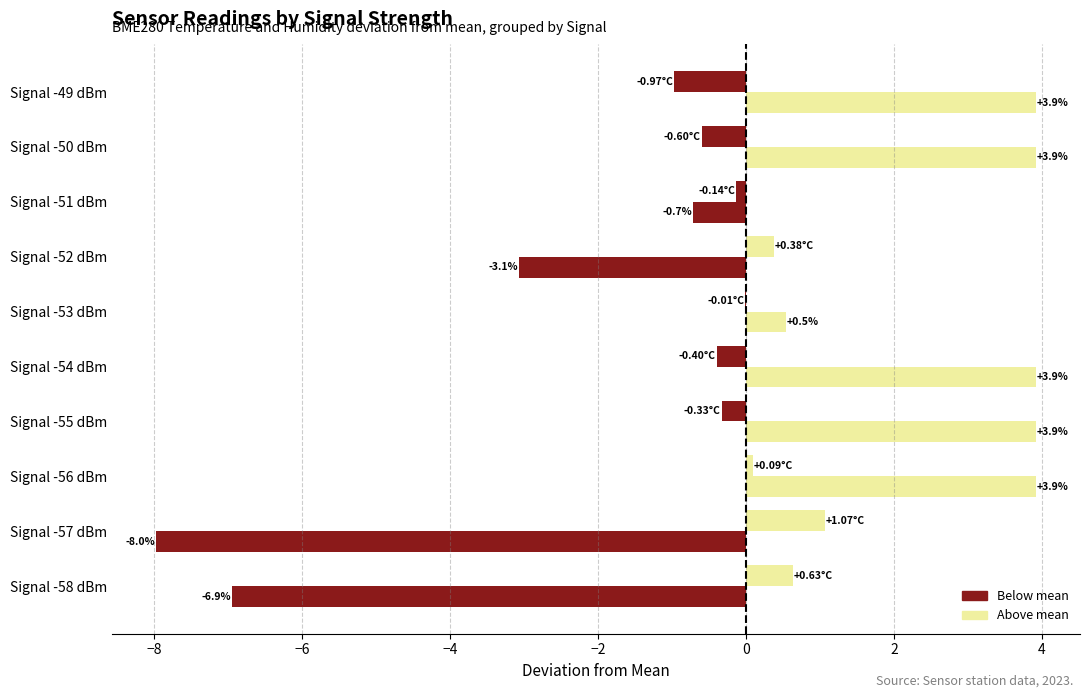

Count the number of categories in the chart.

10